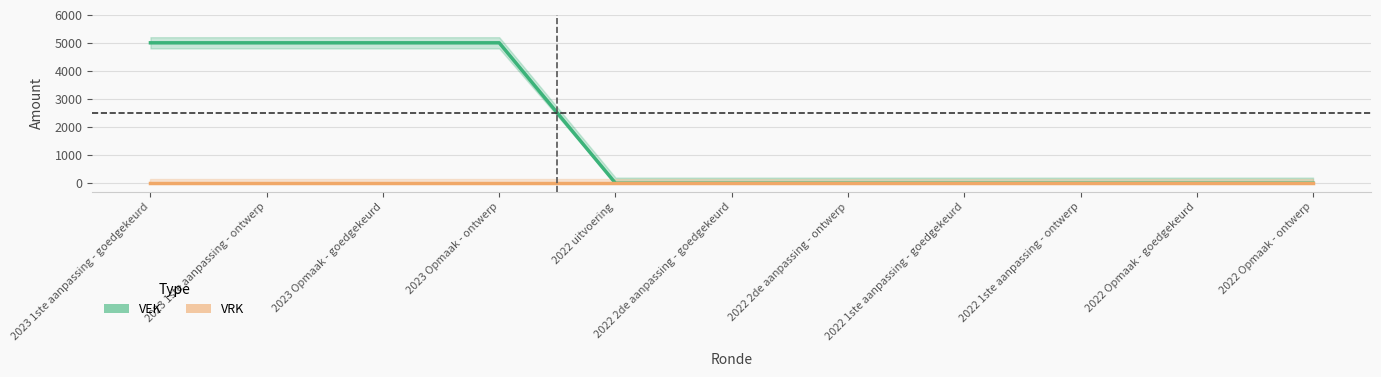

What position from the left is 2022 Opmaak - ontwerp?

11